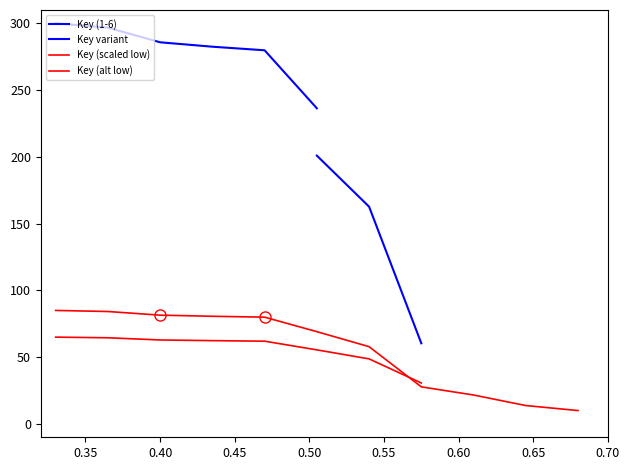

At which category does the chart reach its minimum across all series?

11